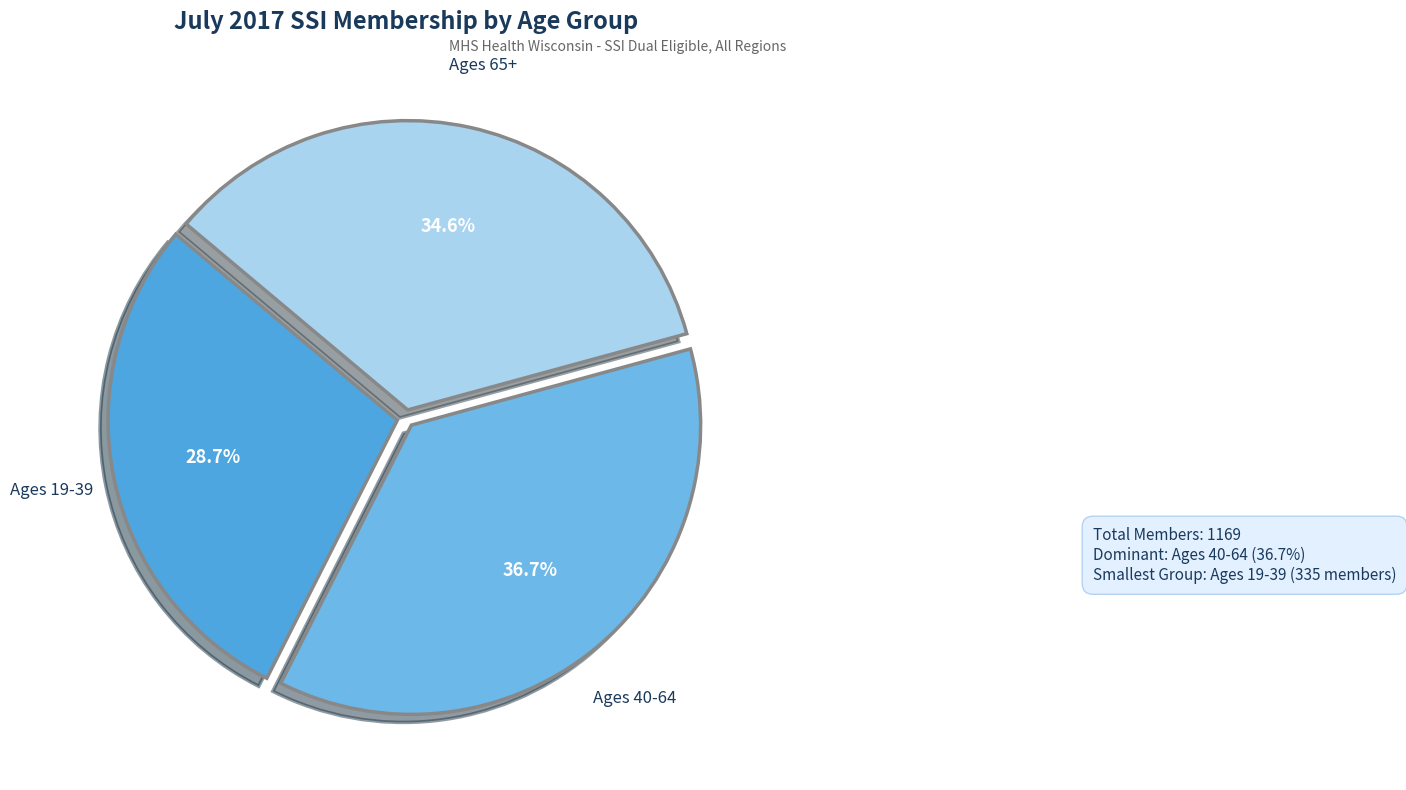

What is the largest slice in the pie chart?

Ages 40-64